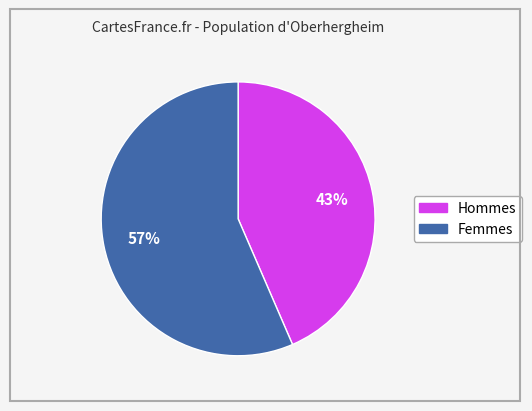

Count the number of slices in the pie.

2